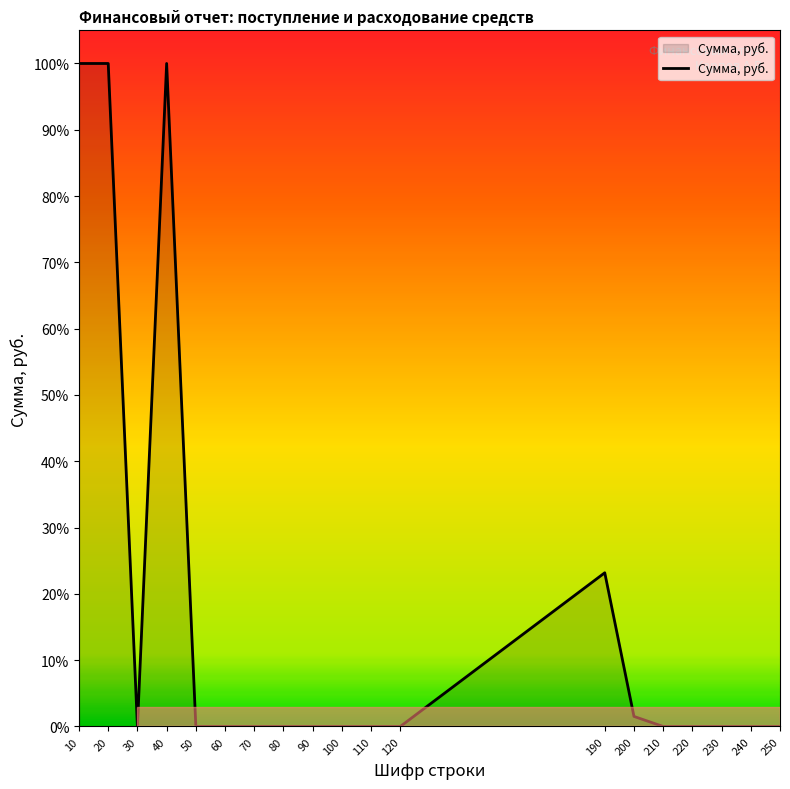

Rank the categories by value from lowest to highest.

30, 50, 60, 70, 80, 90, 100, 110, 120, 210, 220, 230, 240, 250, 200, 190, 10, 20, 40